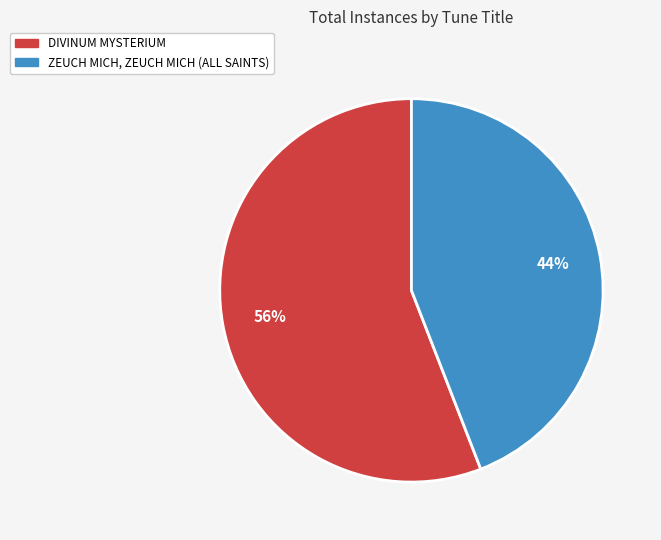

How many slices are in this pie chart?

2